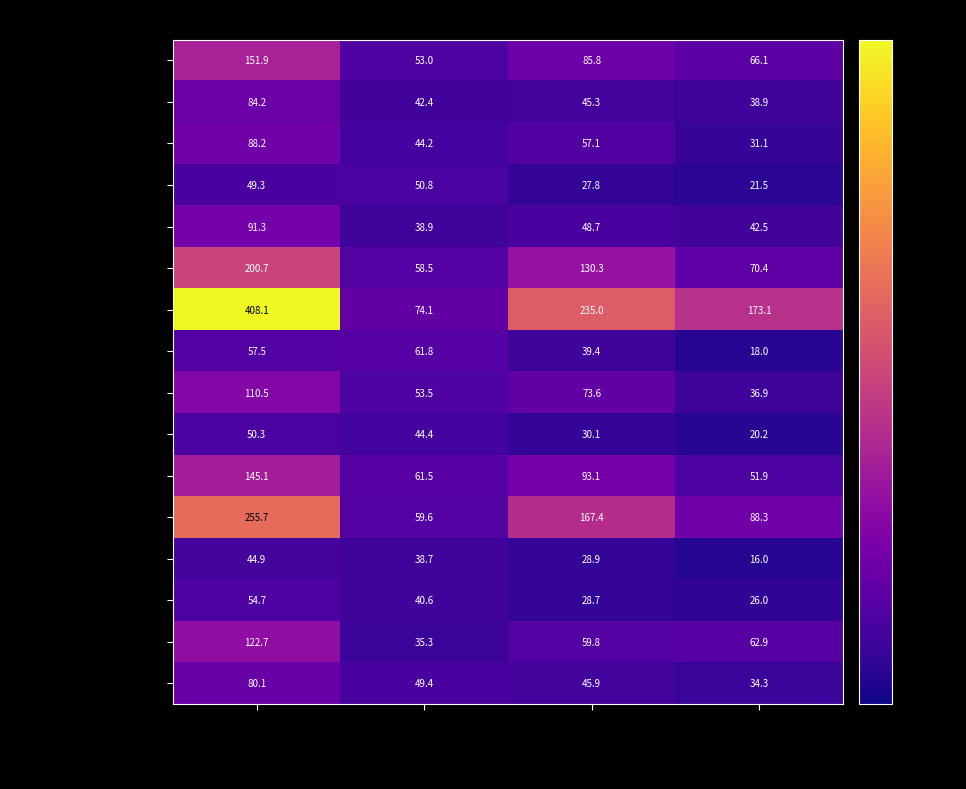

Rank the categories by Wielkopolskie value from lowest to highest.

Per 1000 pop., Consumers (thous.), Business (thous.), Total (thous.)